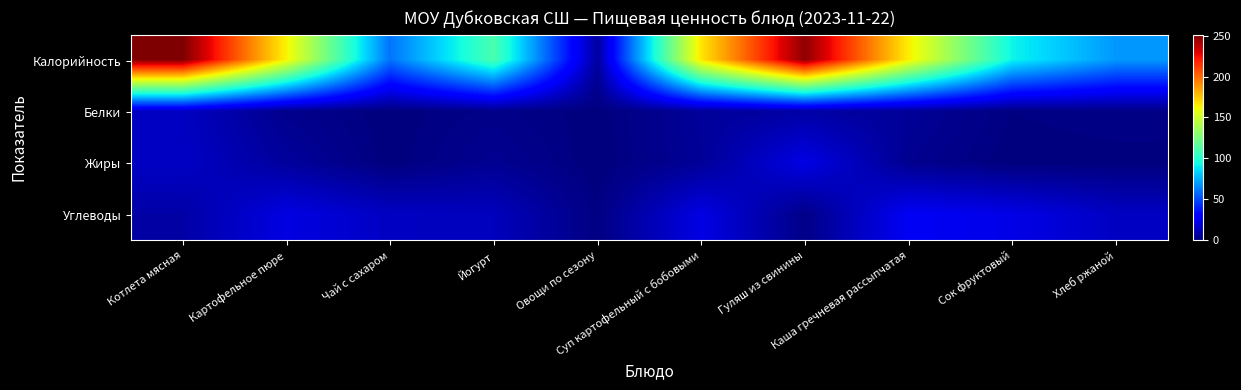

Between Гуляш из свинины and Суп картофельный с бобовыми, which is larger?

Гуляш из свинины